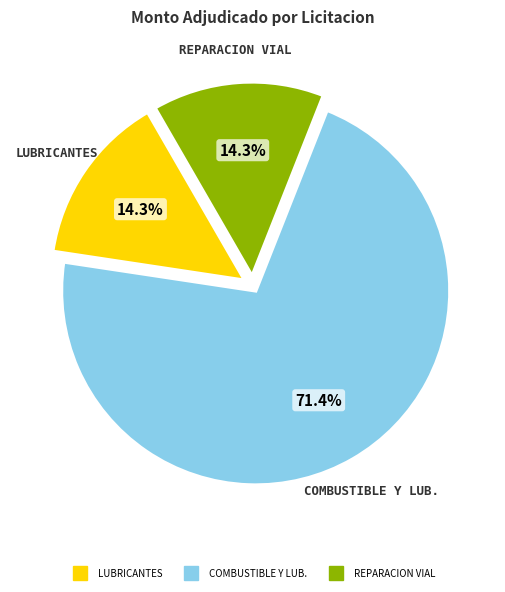

Does any single category account for the majority?

Yes